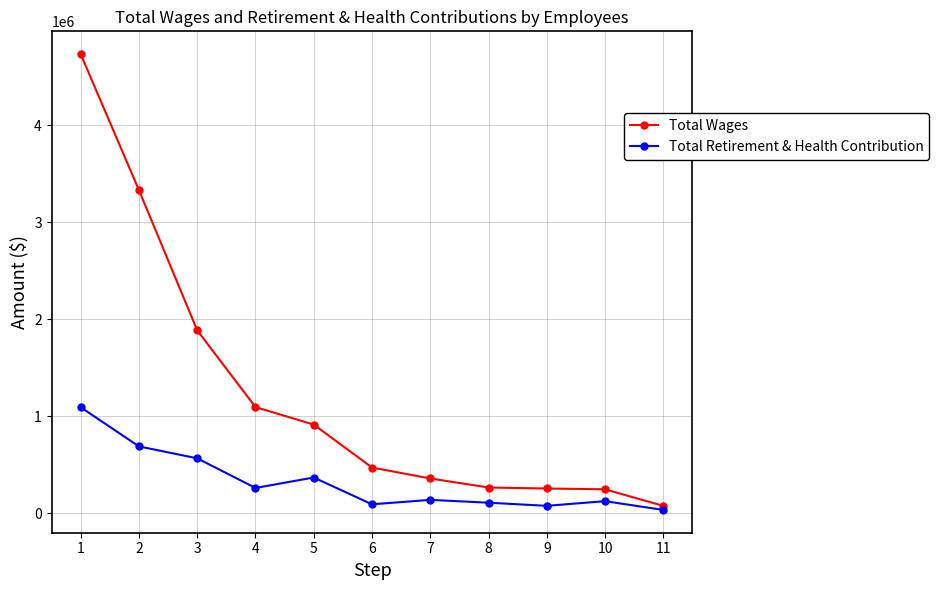

Which category has the highest value in the Total Wages series?

1